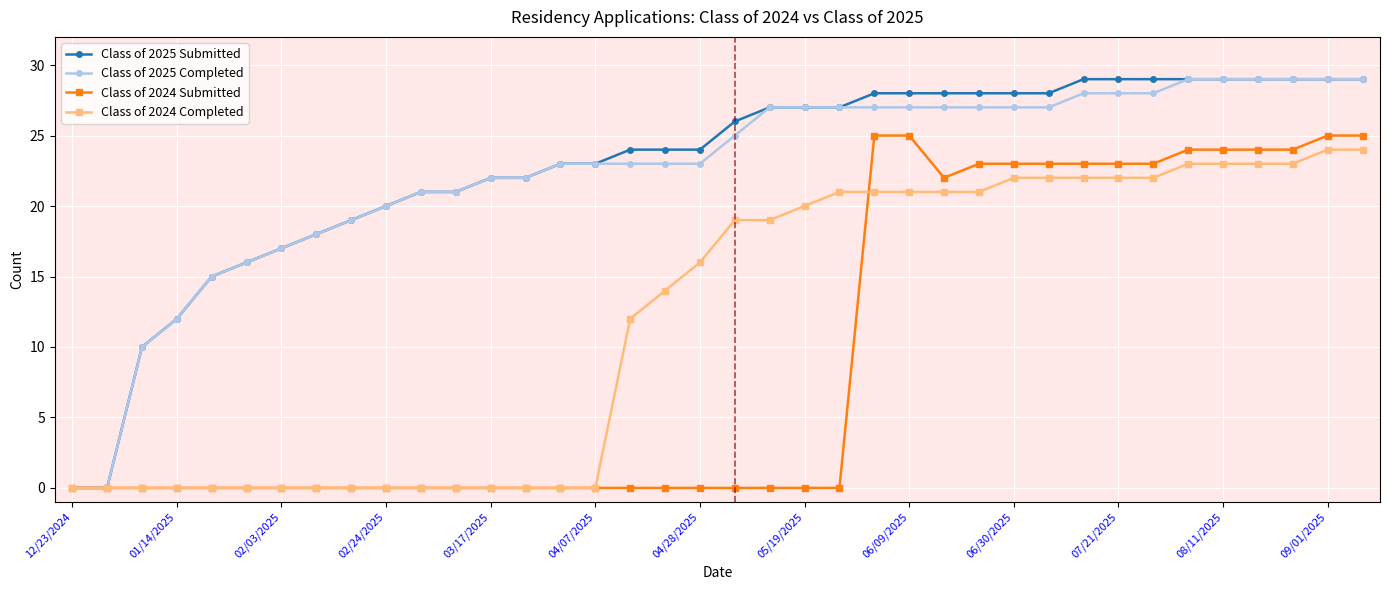

How many lines are shown in the chart?

4